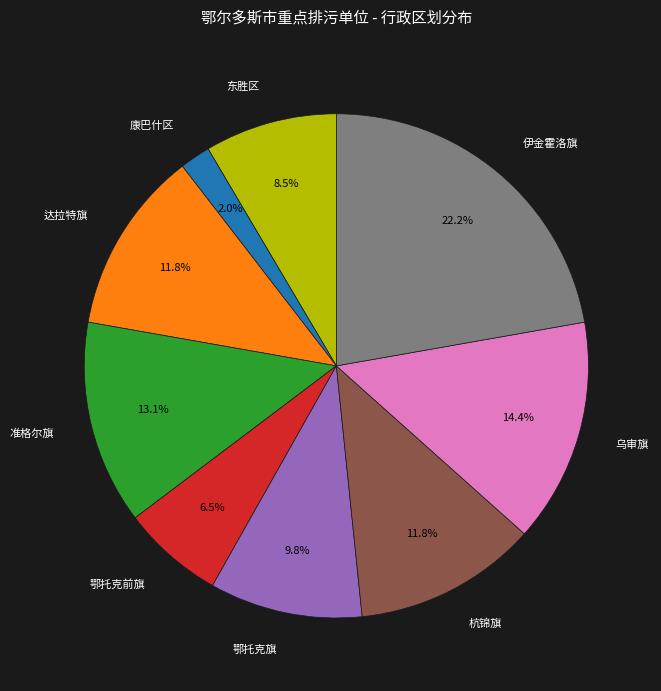

Is there any slice that represents more than half of the pie?

No